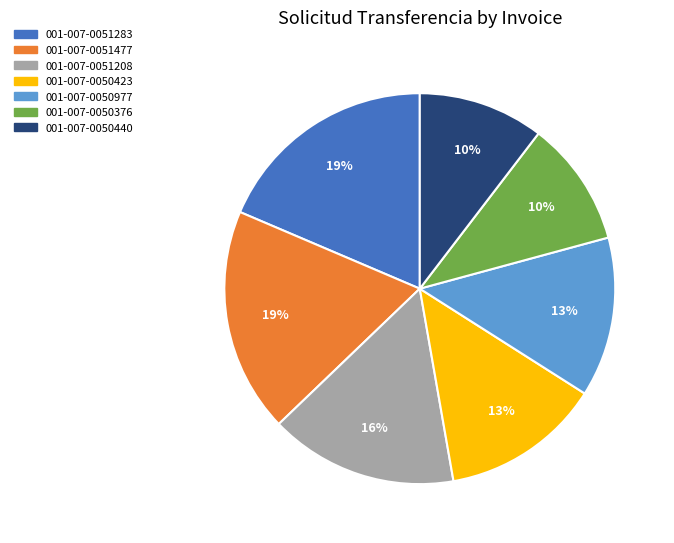

How many slices are in this pie chart?

7